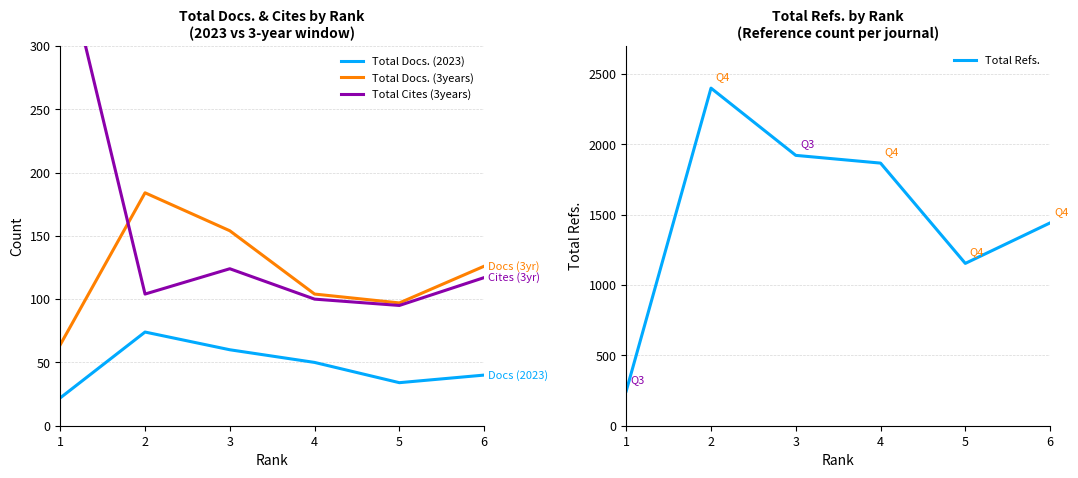

What is the smallest value displayed?

22